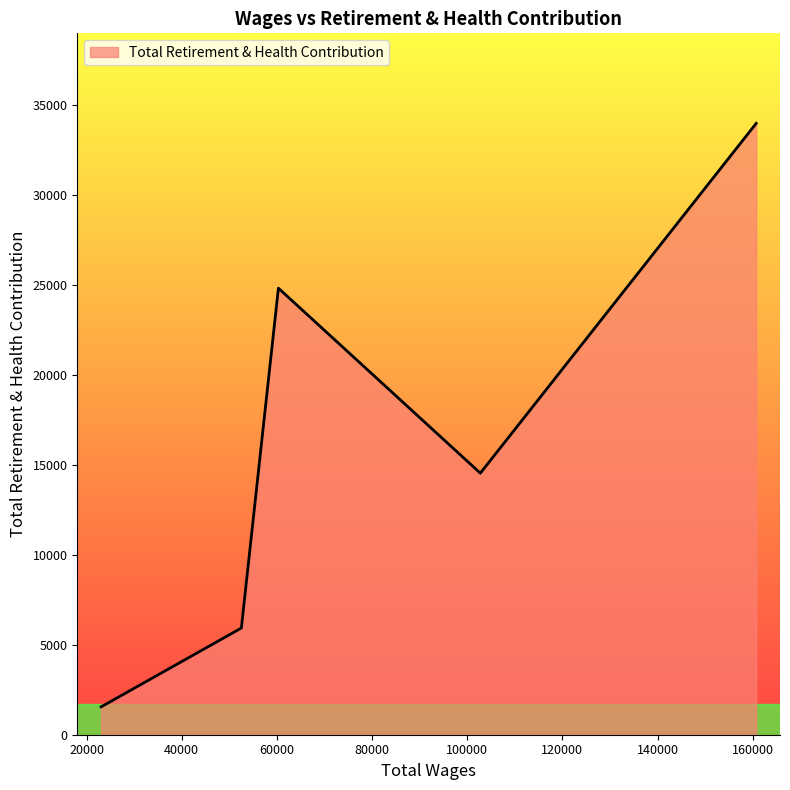

What is the sum of all values?

80771